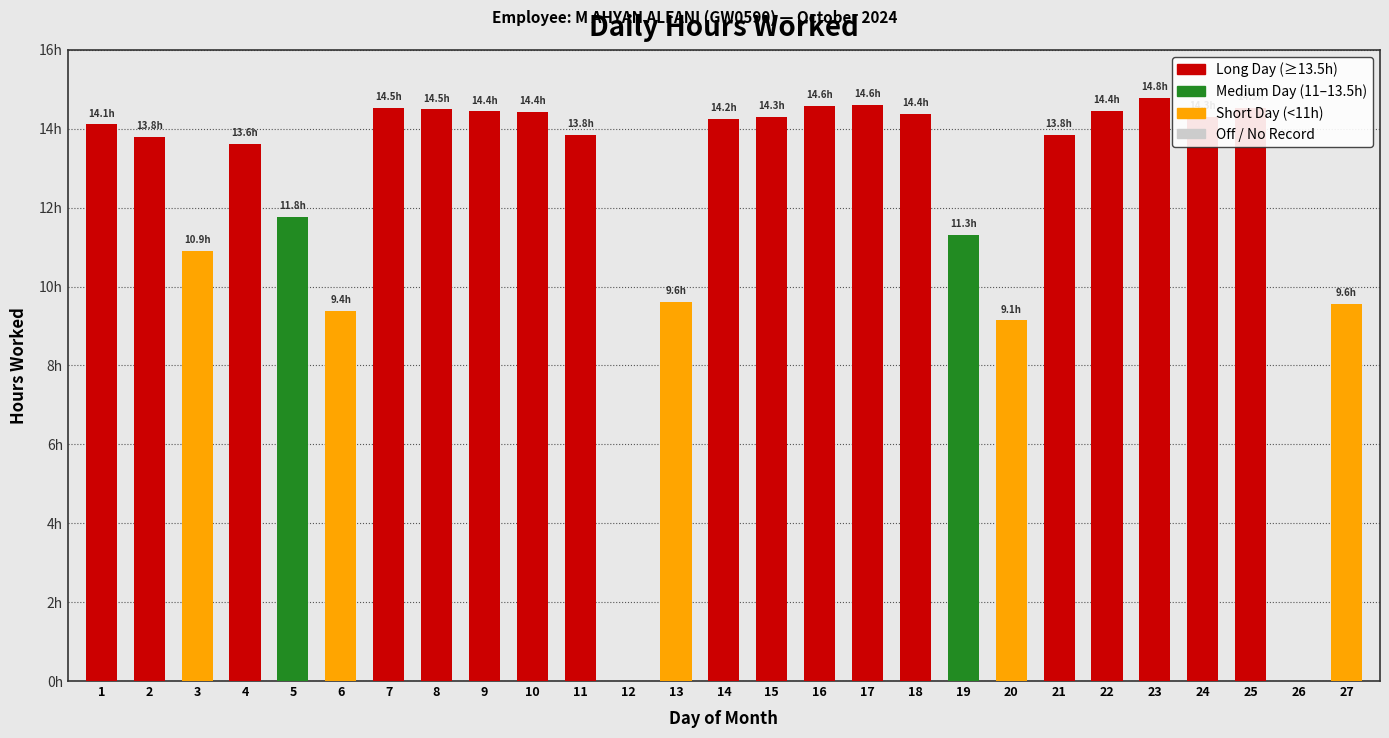

What is the sum of all values?

328.9